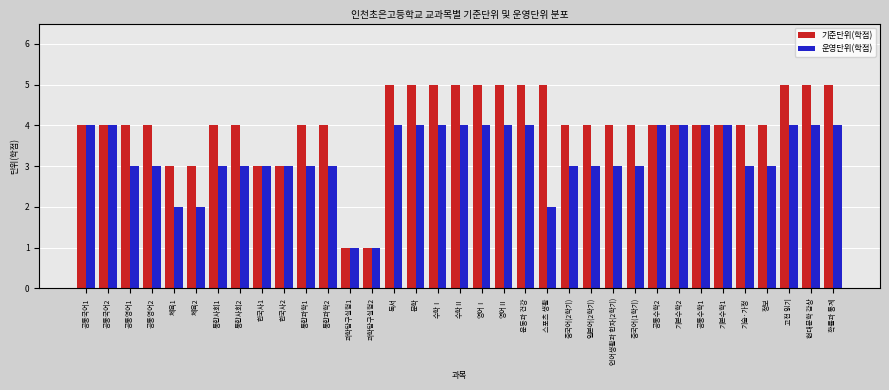

The value of 운영단위(학점) at 영어Ⅱ is 4. True or false?

True